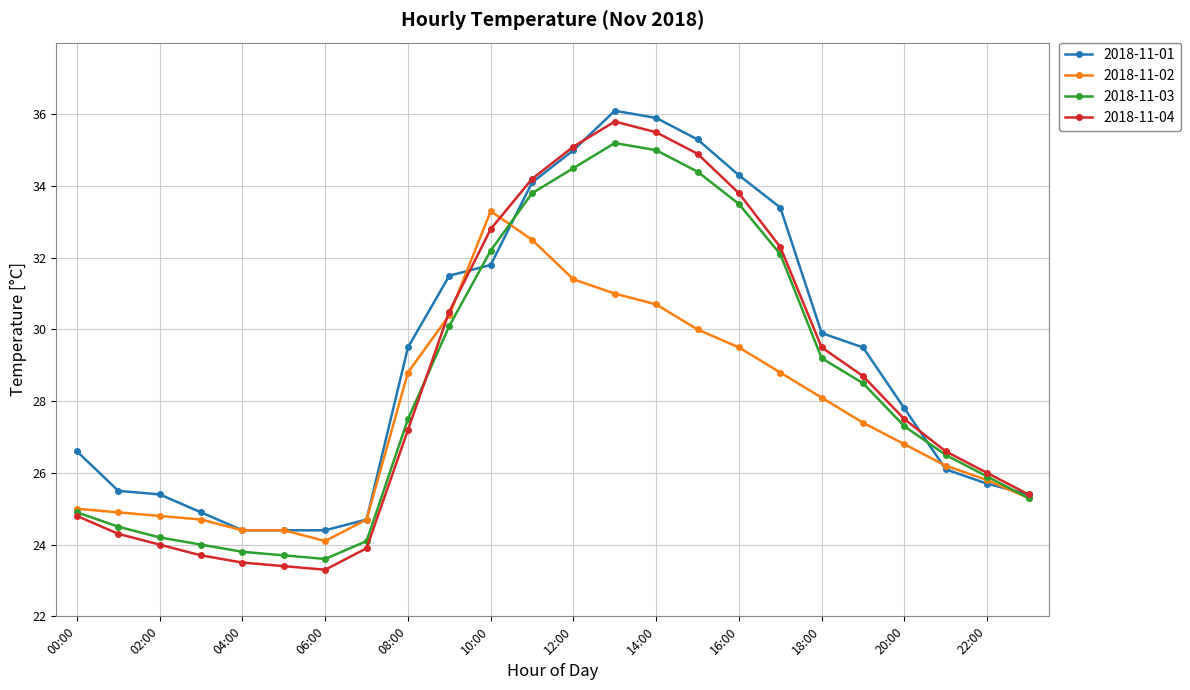

Which series has the widest spread of values?

2018-11-04